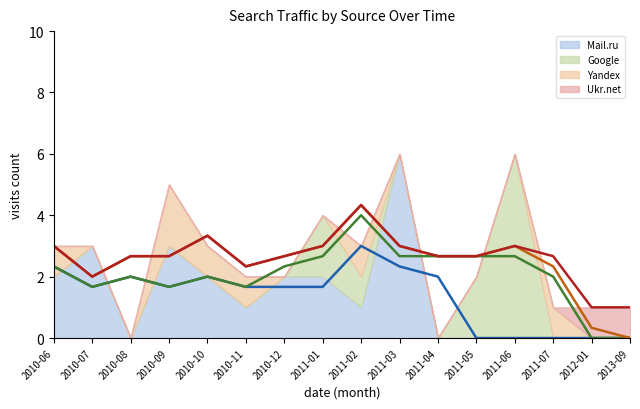

What are all the series names shown in the legend?

Mail.ru, Google, Yandex, Ukr.net